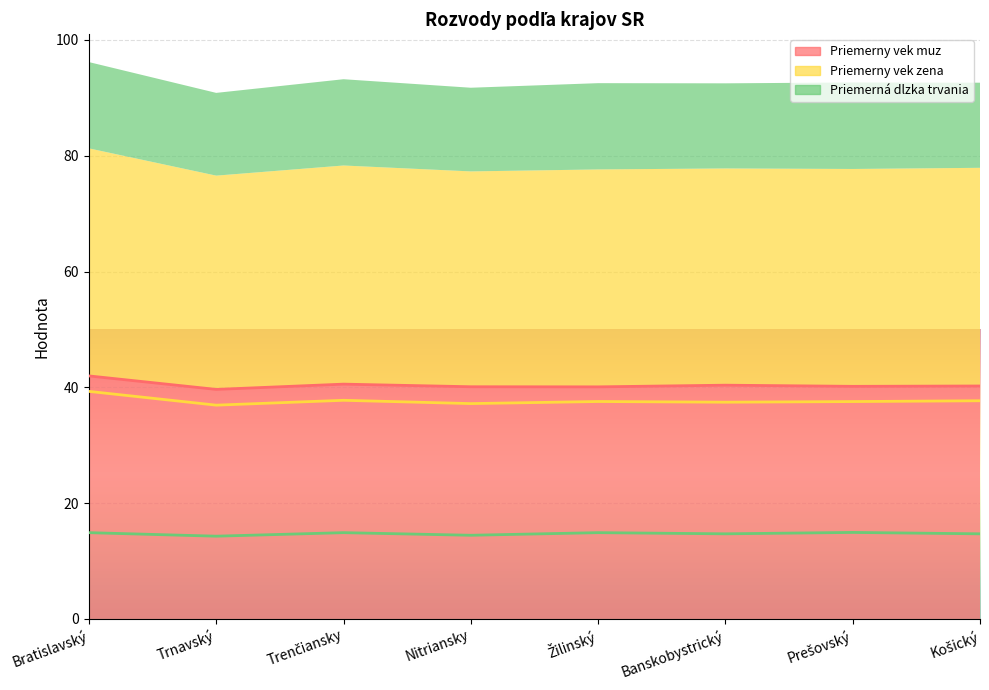

How many categories are shown in the chart?

8